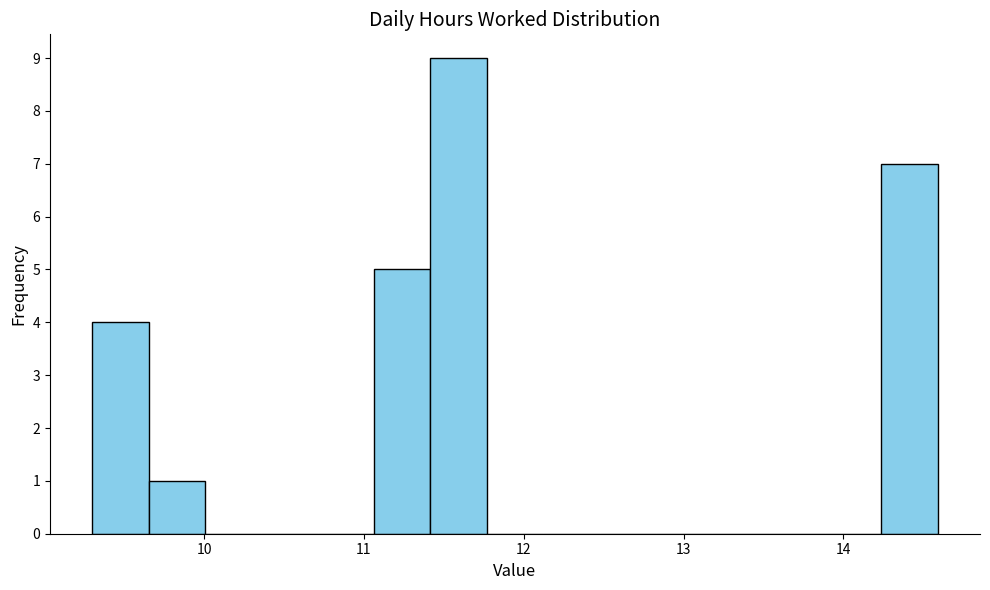

Around what value on the x-axis is the tallest bar? Give the approximate position of its centre, as read against the axis.

11.6